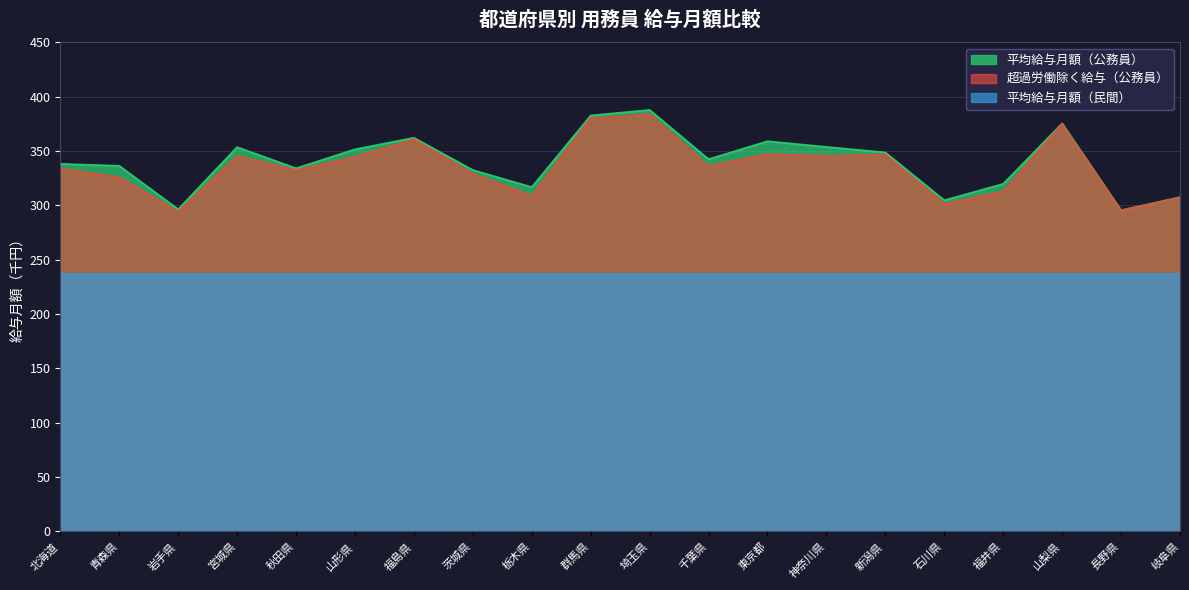

Which has a higher value, 福井県 or 福島県?

福島県